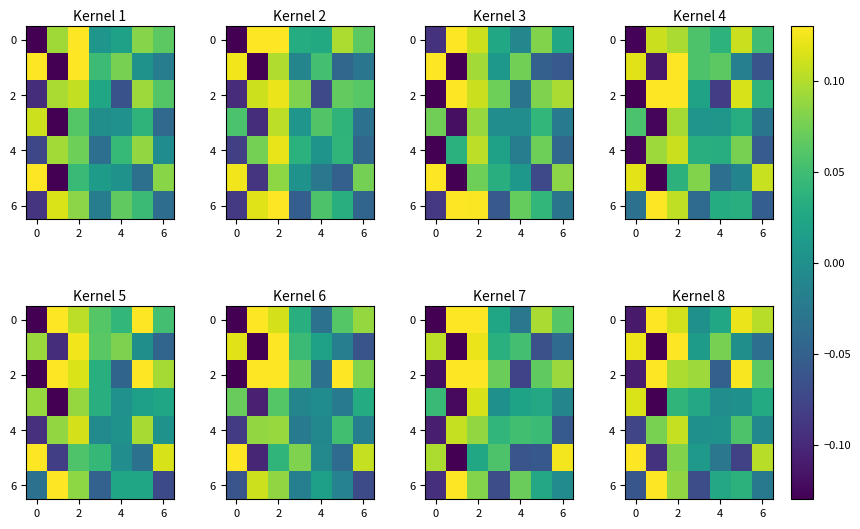

How many data points in 4 are less than 0?

2